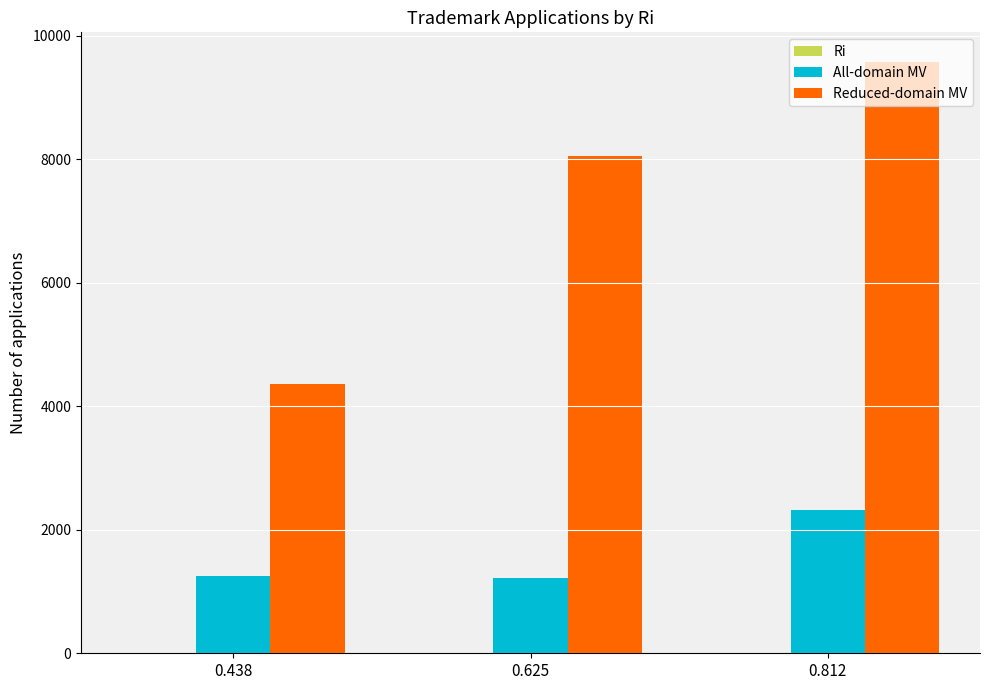

Between 0.438 and 0.625, which series saw the biggest shift?

Reduced-domain MV